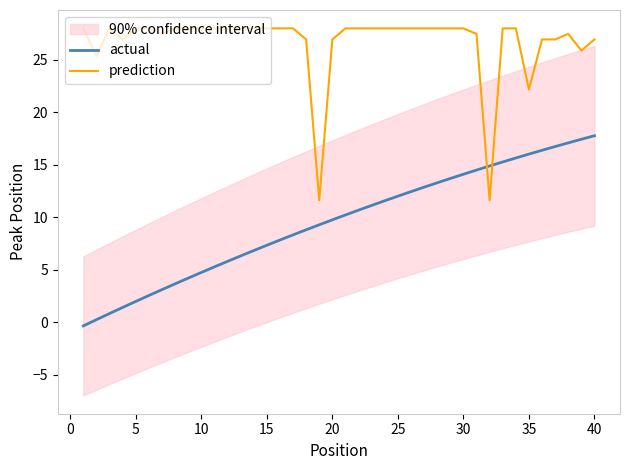

How many times do prediction and actual cross each other?

2